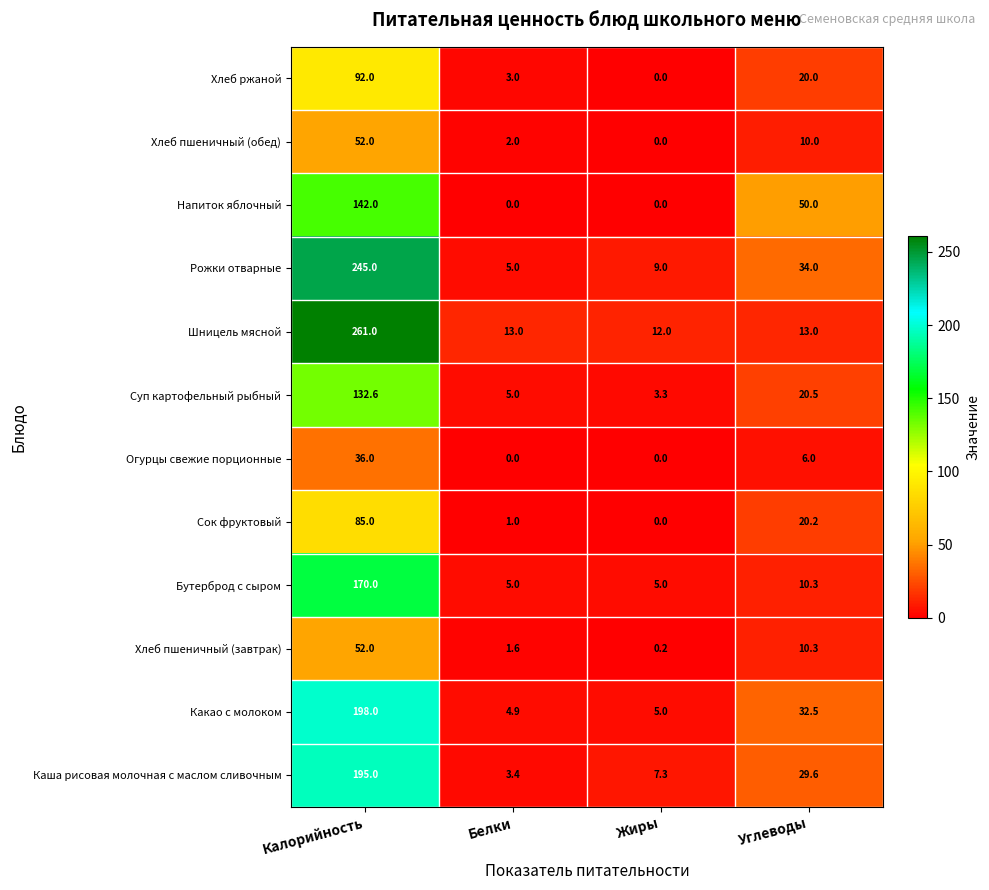

True or false: Суп картофельный рыбный has a value of 213.0 at Калорийность.

False